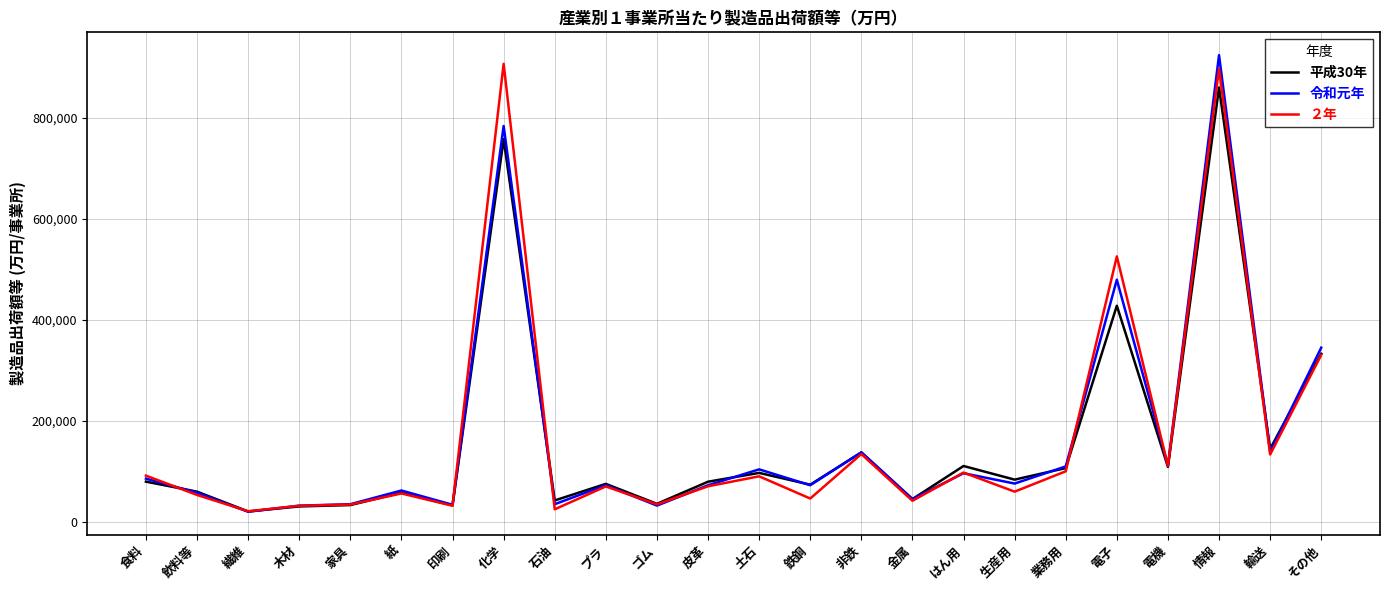

List the series in order of their peak value, lowest first.

平成30年, ２年, 令和元年